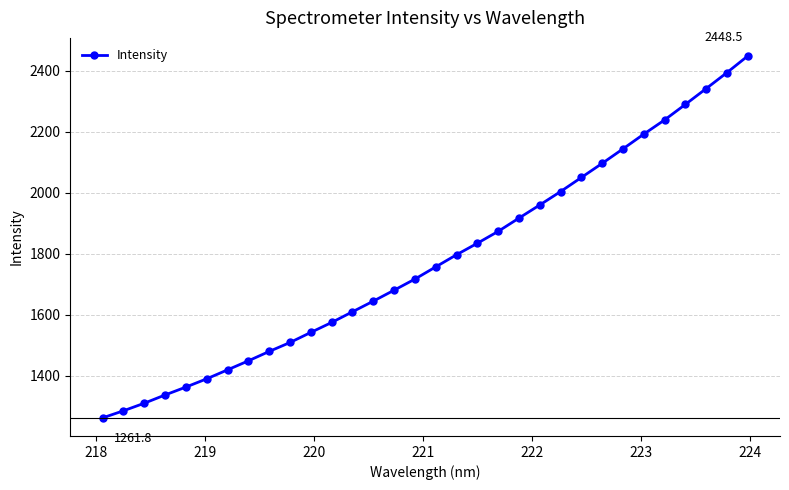

What is the value of the 25th point from the left?

2096.4